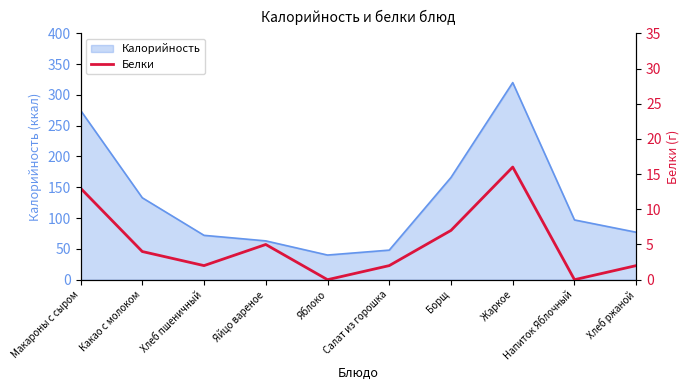

What is the maximum value shown in the chart?

16